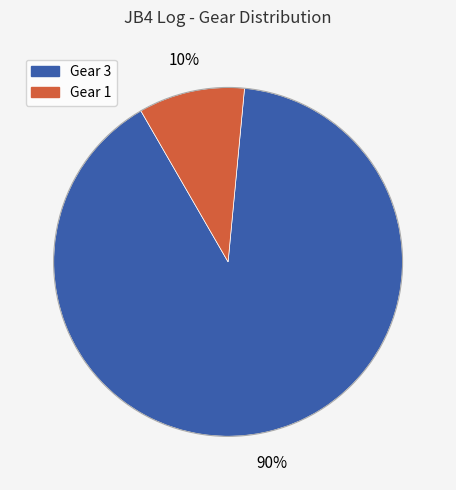

To the nearest percent, what is the average slice percentage?

50%